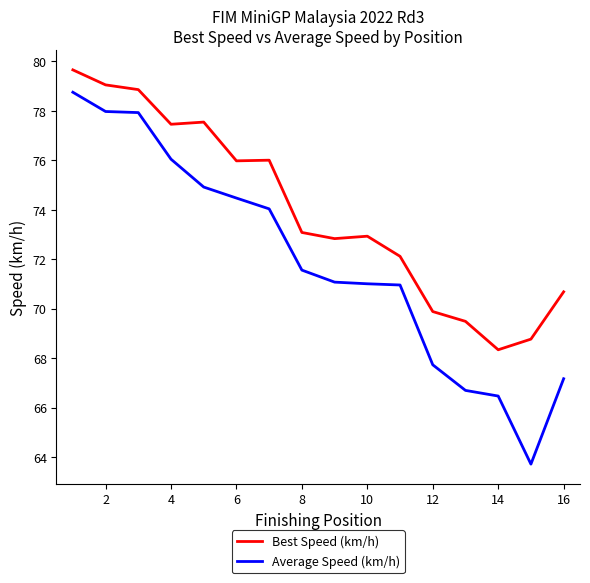

True or false: Average Speed (km/h) and Best Speed (km/h) cross at least once.

False